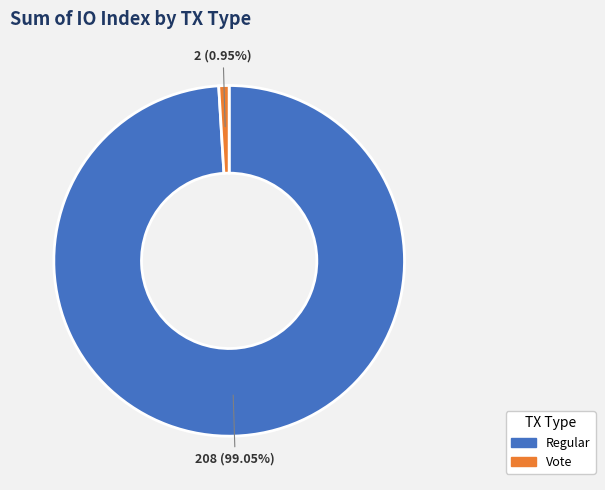

How many segments does this pie chart have?

2